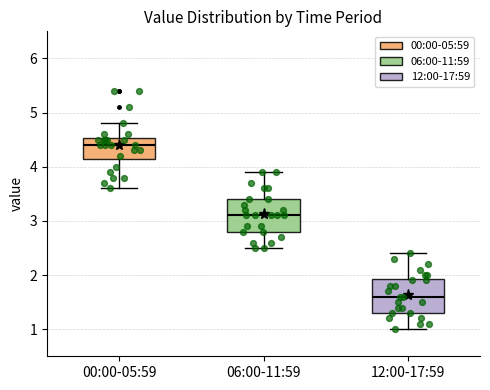

Reading left to right, read every box against the y-axis: the position of its median line, the range the box covers, and the ends of its whiskers. The values are not printed on the chart, so give them approximately, as read against the axis.

00:00-05:59: median 4.4, box 4.2 to 4.5, whiskers 3.6 to 4.8
06:00-11:59: median 3.1, box 2.8 to 3.4, whiskers 2.5 to 3.9
12:00-17:59: median 1.6, box 1.3 to 1.9, whiskers 1.0 to 2.4